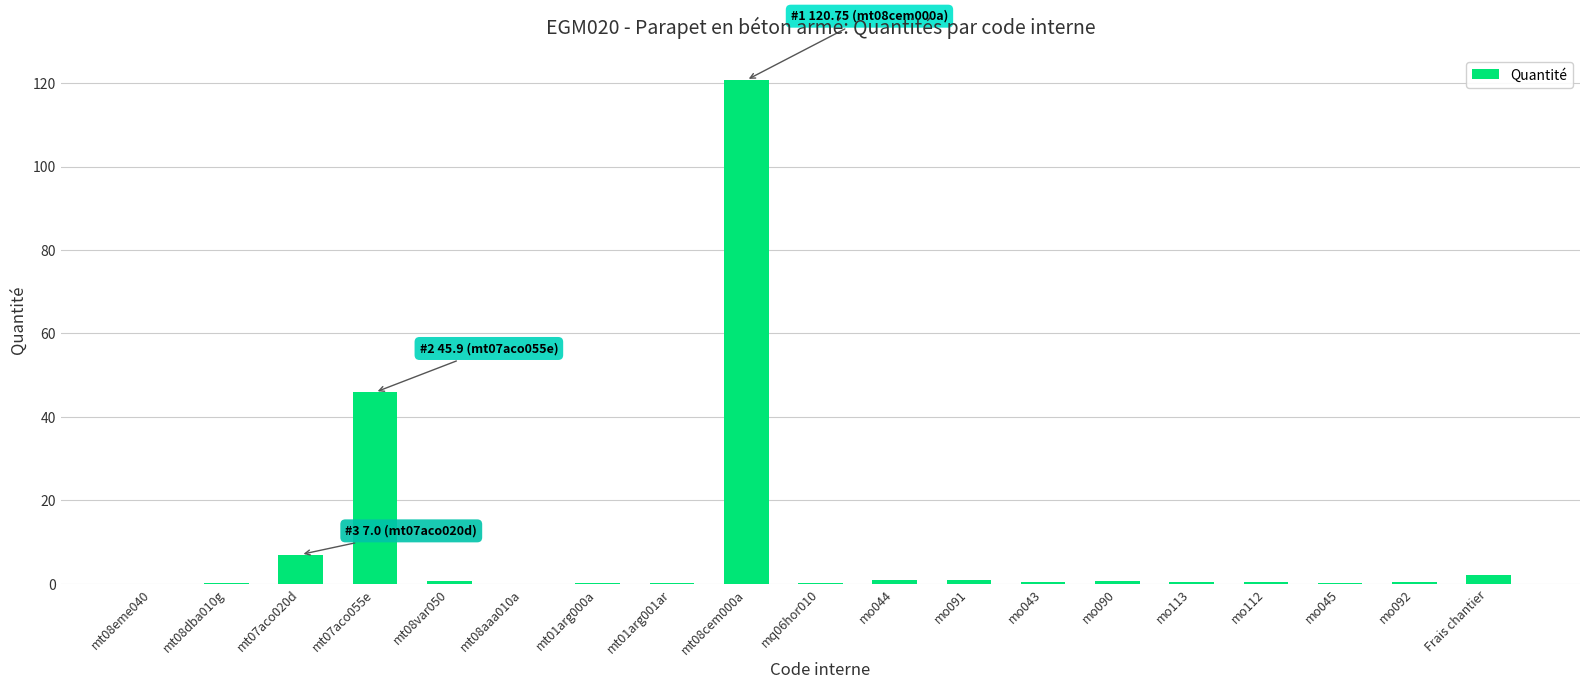

Is it true that the value at mo112 is 0.4?

True